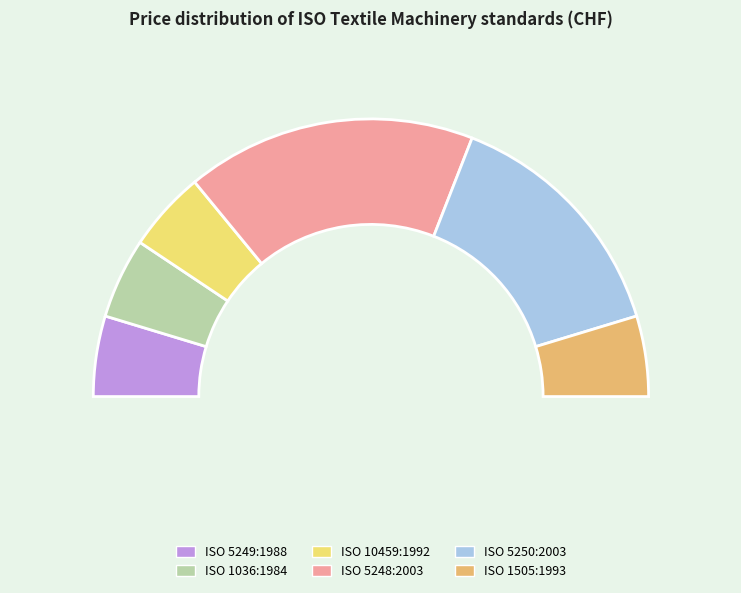

Is there a majority slice in this chart?

No